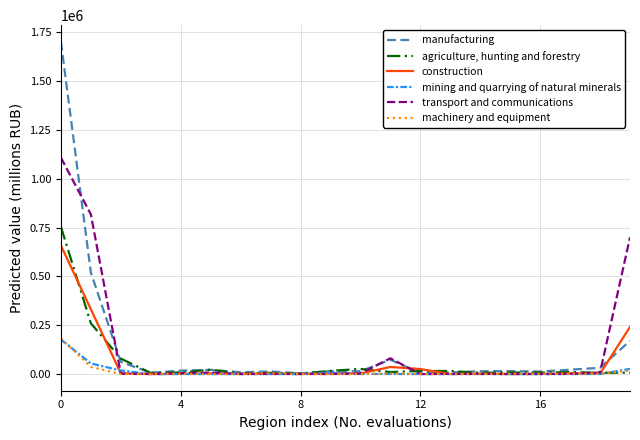

Which series has the largest range (max minus min)?

manufacturing